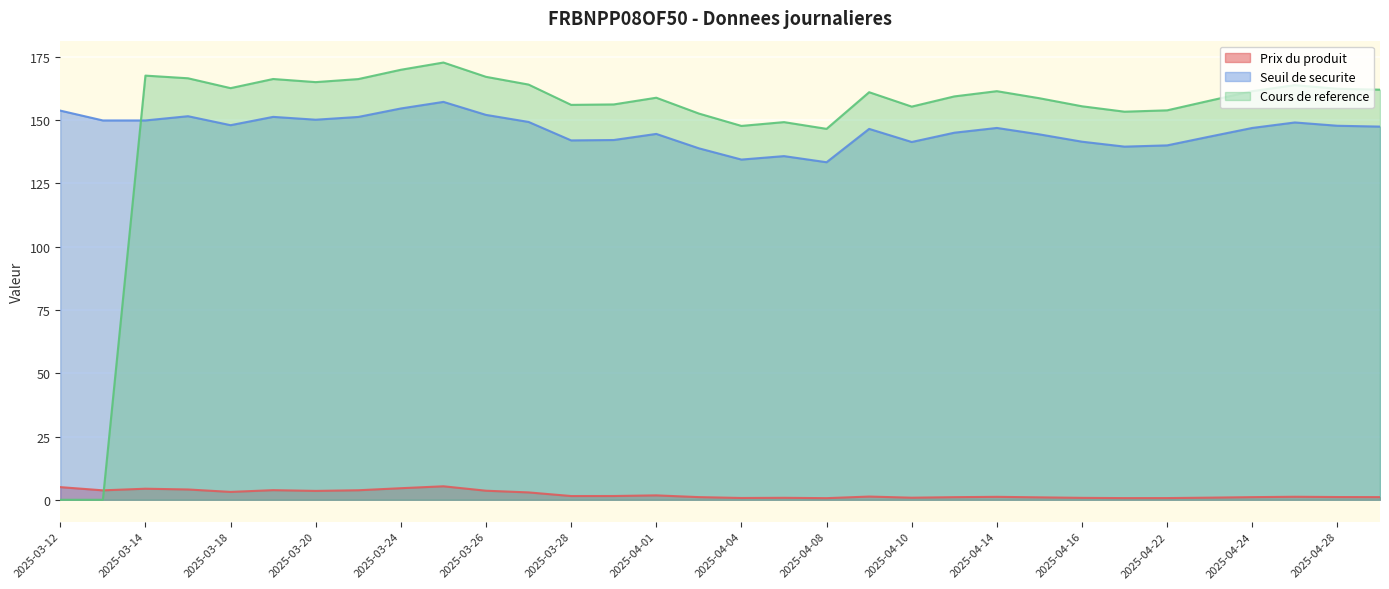

Which has a higher value, 2025-03-13 or 2025-03-28?

2025-03-13